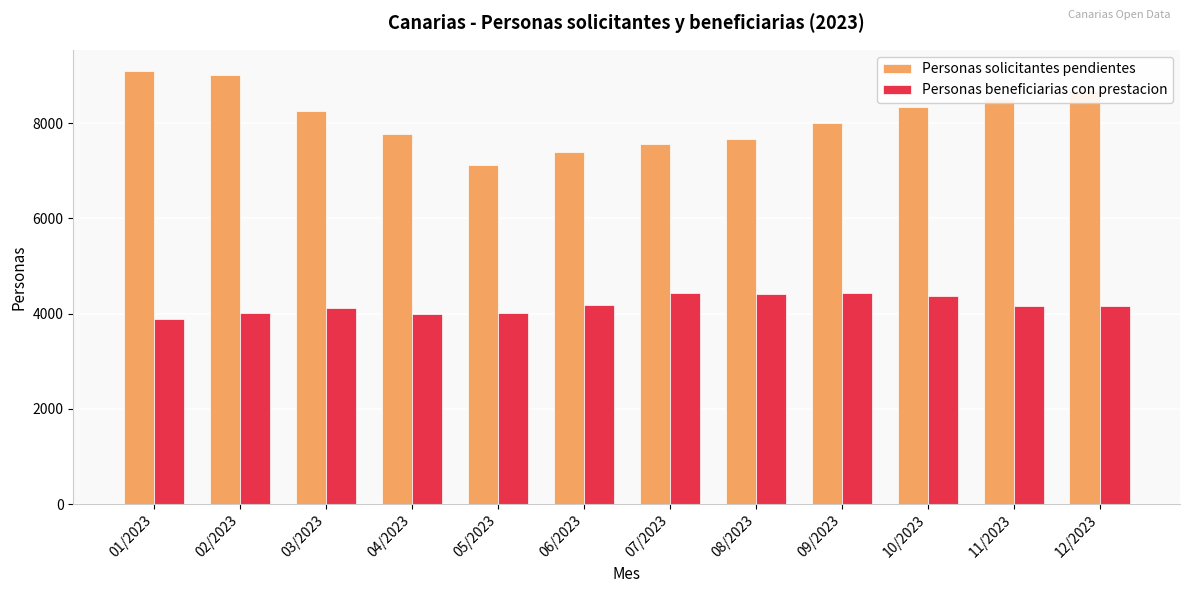

List the series in order of their peak value, highest first.

Personas solicitantes pendientes, Personas beneficiarias con prestacion